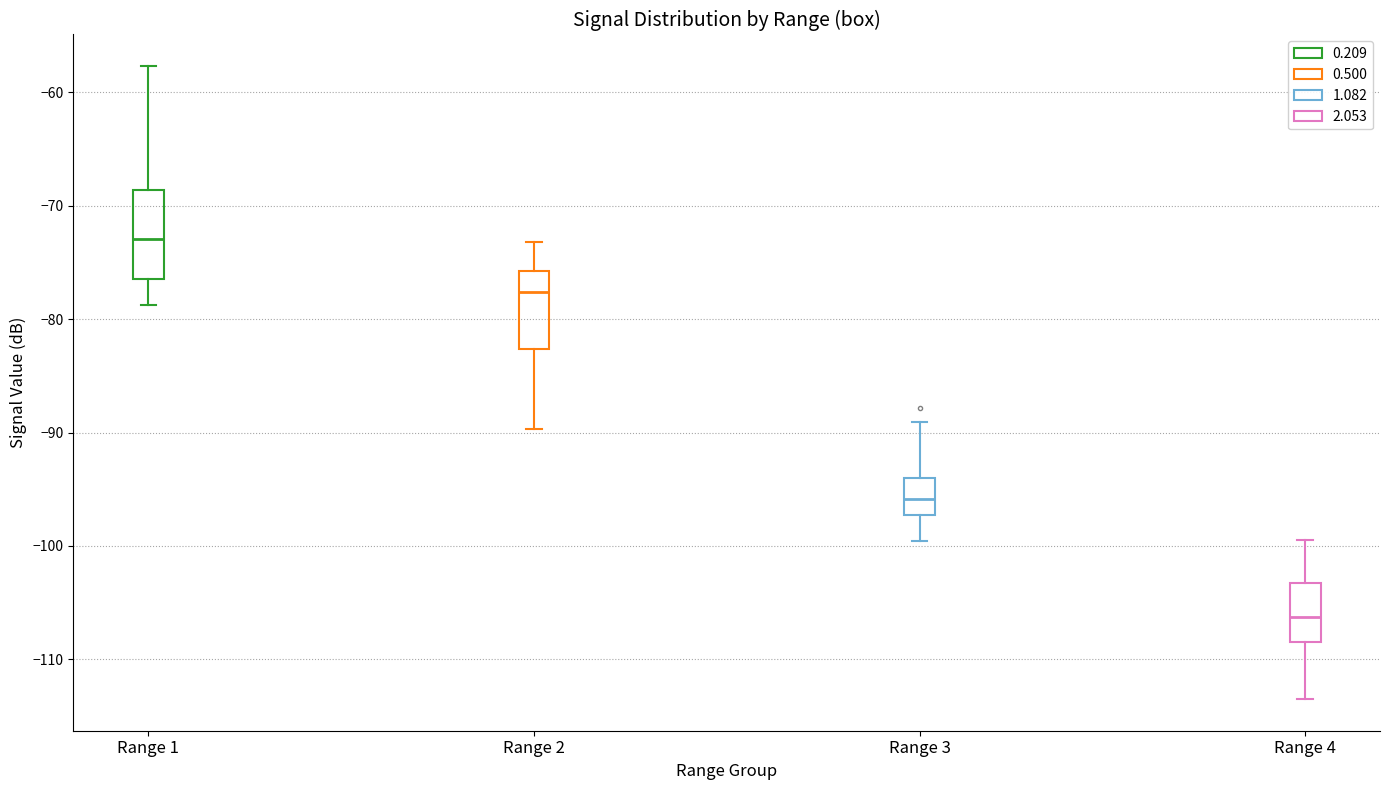

Reading left to right, read every box against the y-axis: the position of its median line, the range the box covers, and the ends of its whiskers. The values are not printed on the chart, so give them approximately, as read against the axis.

Range 1: median -73, box -76 to -69, whiskers -79 to -58
Range 2: median -78, box -83 to -76, whiskers -90 to -73
Range 3: median -96, box -97 to -94, whiskers -100 to -89
Range 4: median -106, box -108 to -103, whiskers -113 to -99